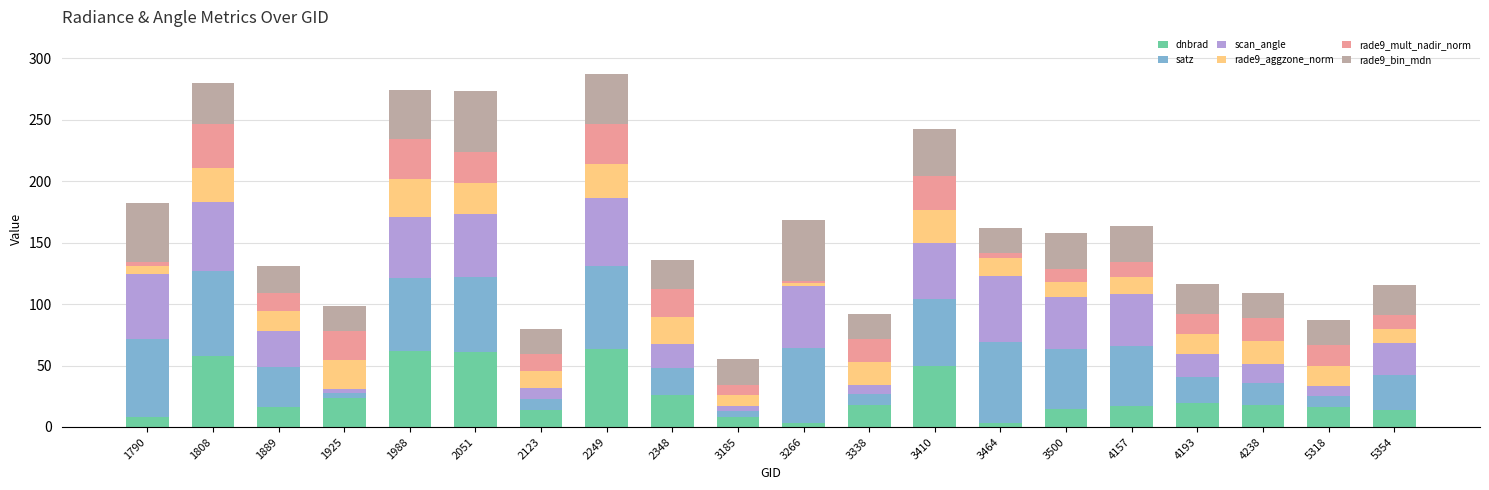

Does the chart contain any negative values?

No